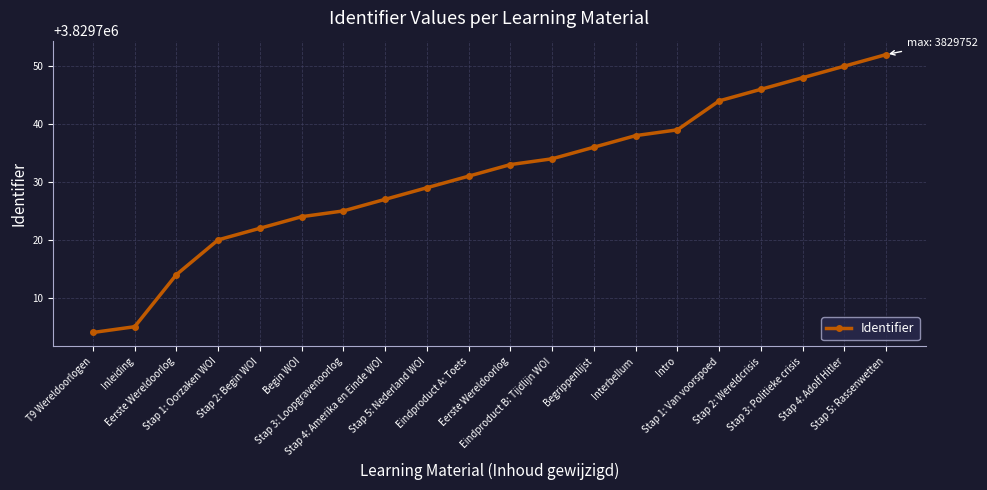

What is the ratio of the value at Eerste Wereldoorlog to the value at Stap 4: Amerika en Einde WOI?

1.0